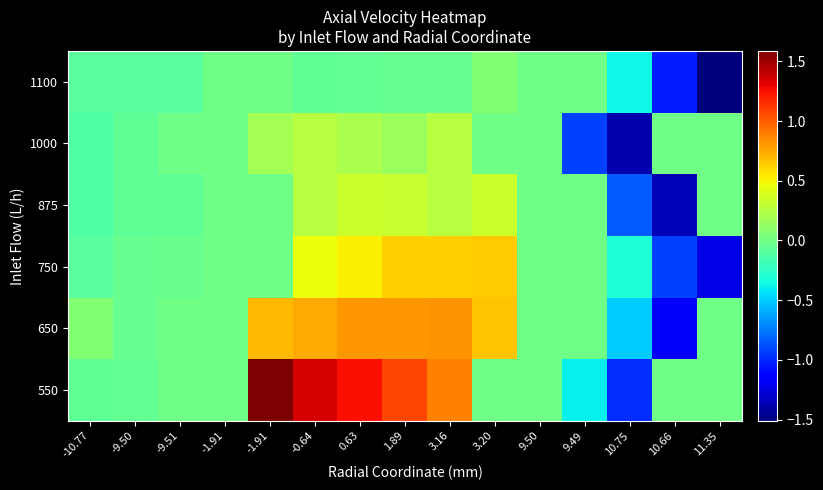

Count the number of categories in the chart.

15